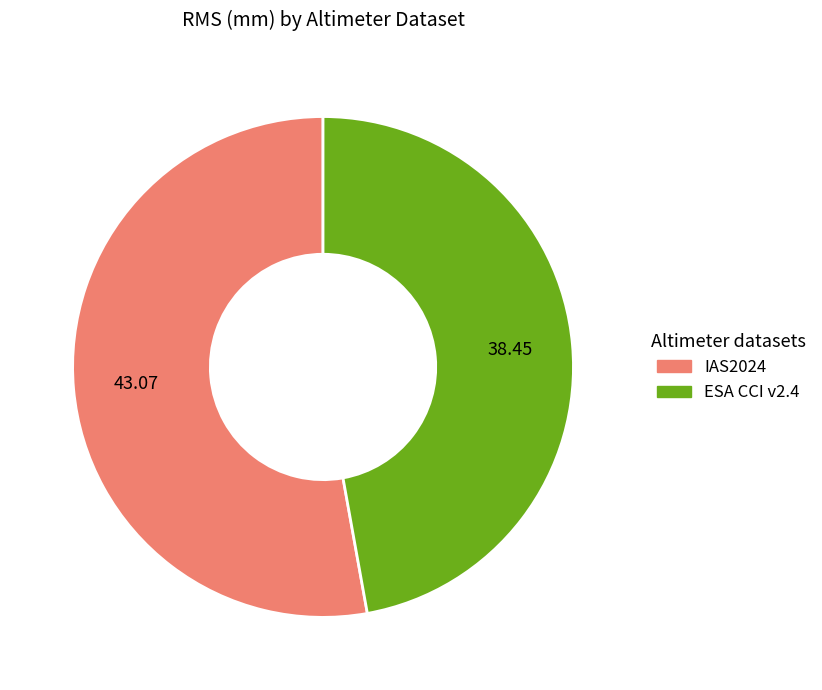

Rank the categories by value from highest to lowest.

IAS2024, ESA CCI v2.4